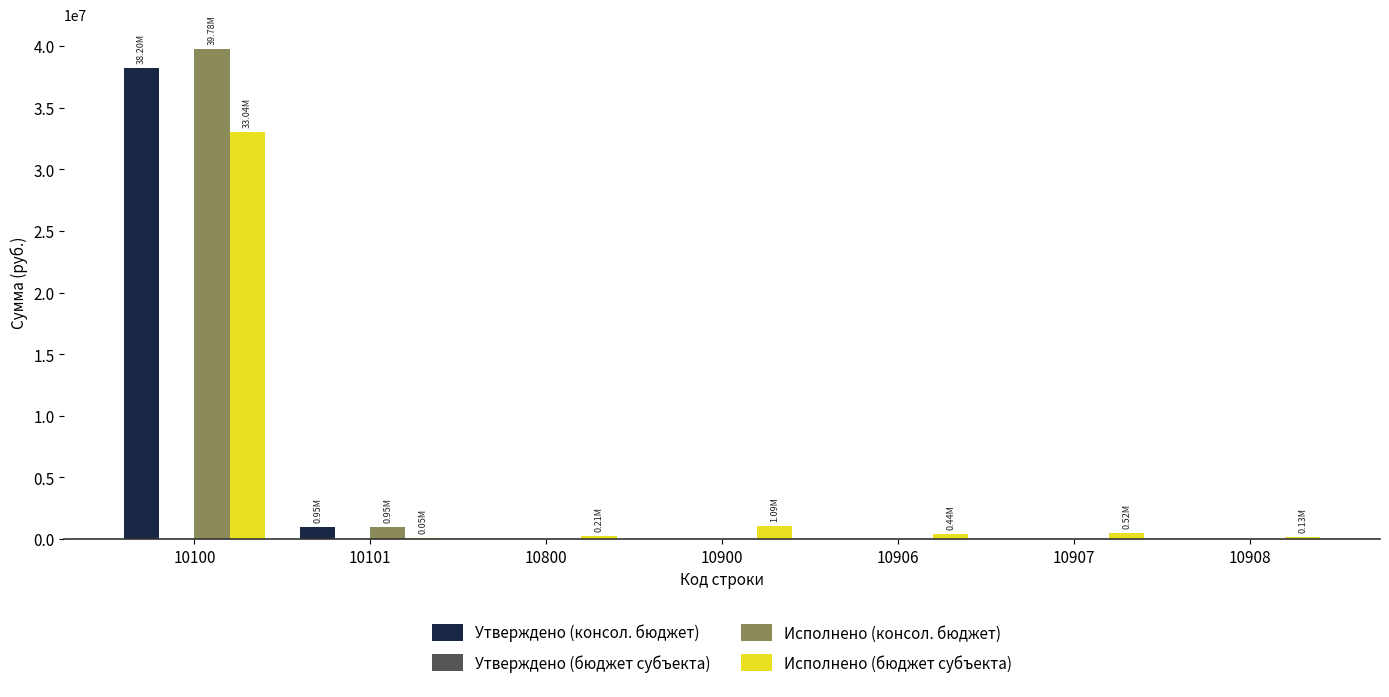

Which series has the widest spread of values?

Исполнено (консол. бюджет)